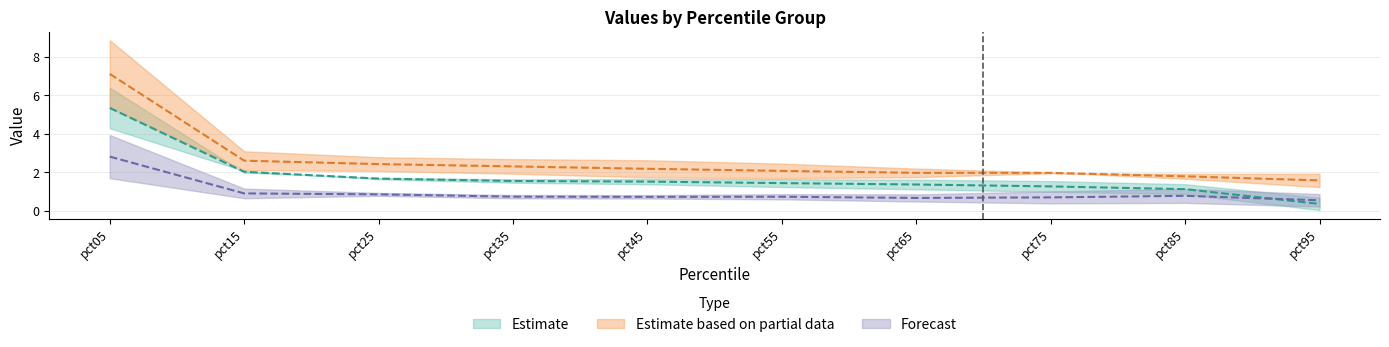

What is the value of the Jan point at the 4th from the left?

1.6